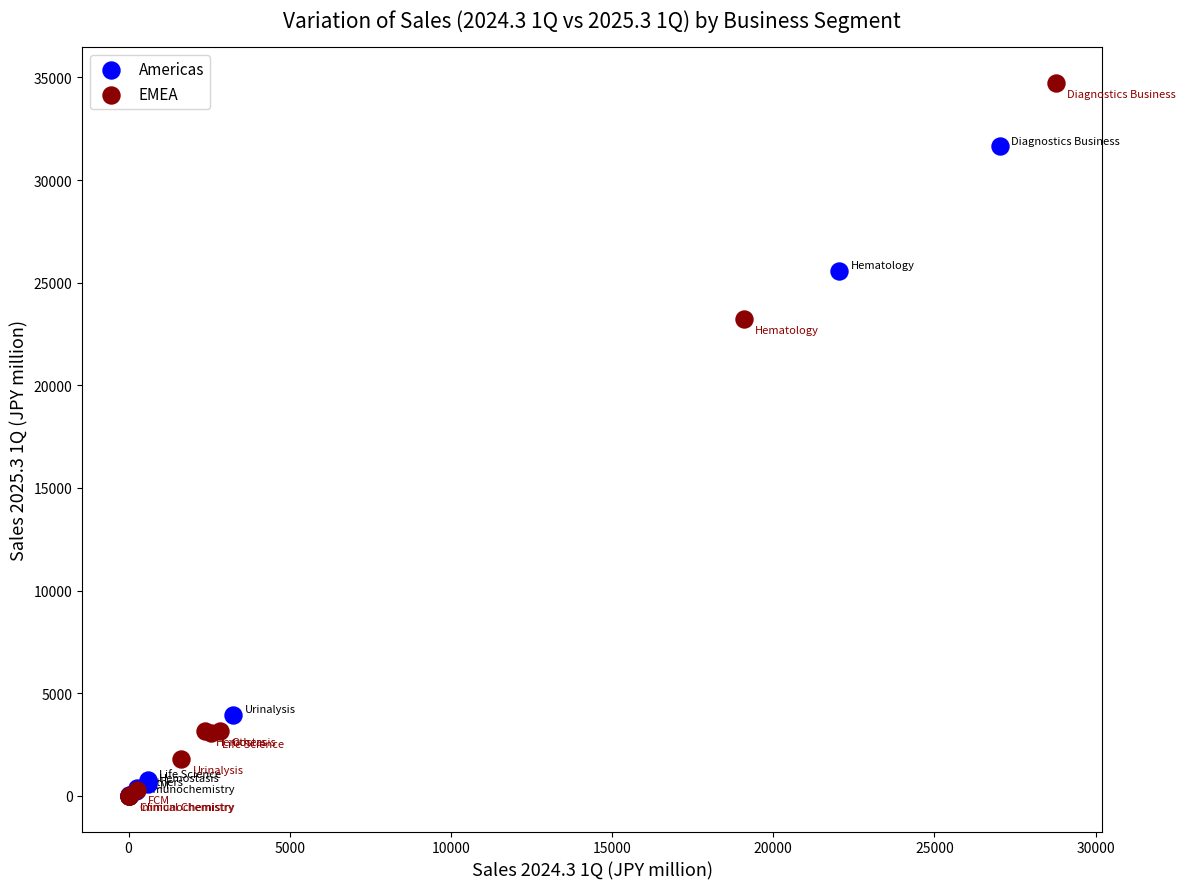

What are all the series names shown in the legend?

Americas, EMEA